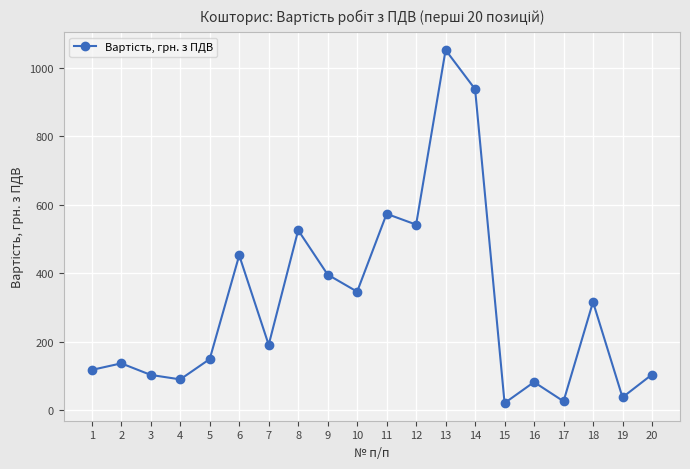

Is this an area chart (filled region under the line)?

No